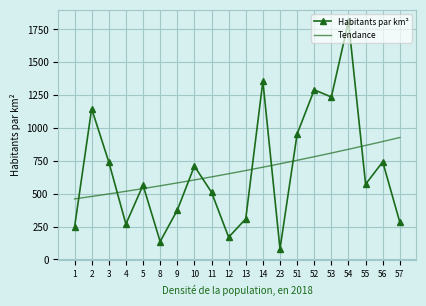

How many data points does each series have?

20